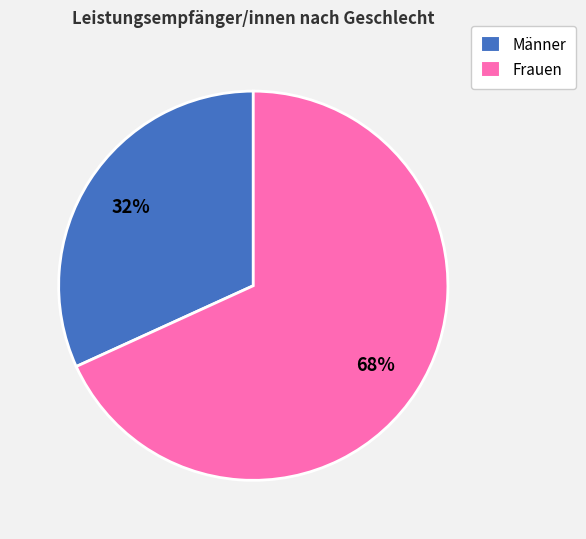

To the nearest percent, what is the combined percentage of Frauen and Männer?

100%